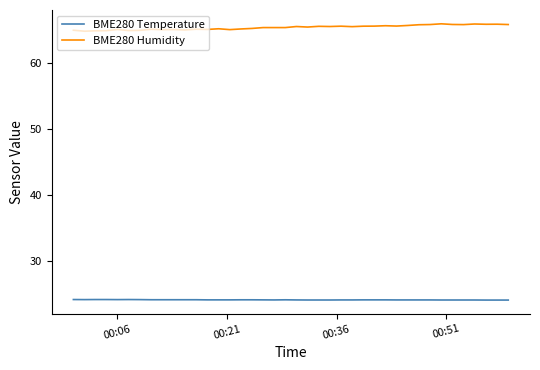

Which series has the largest total across all categories?

BME280 Humidity